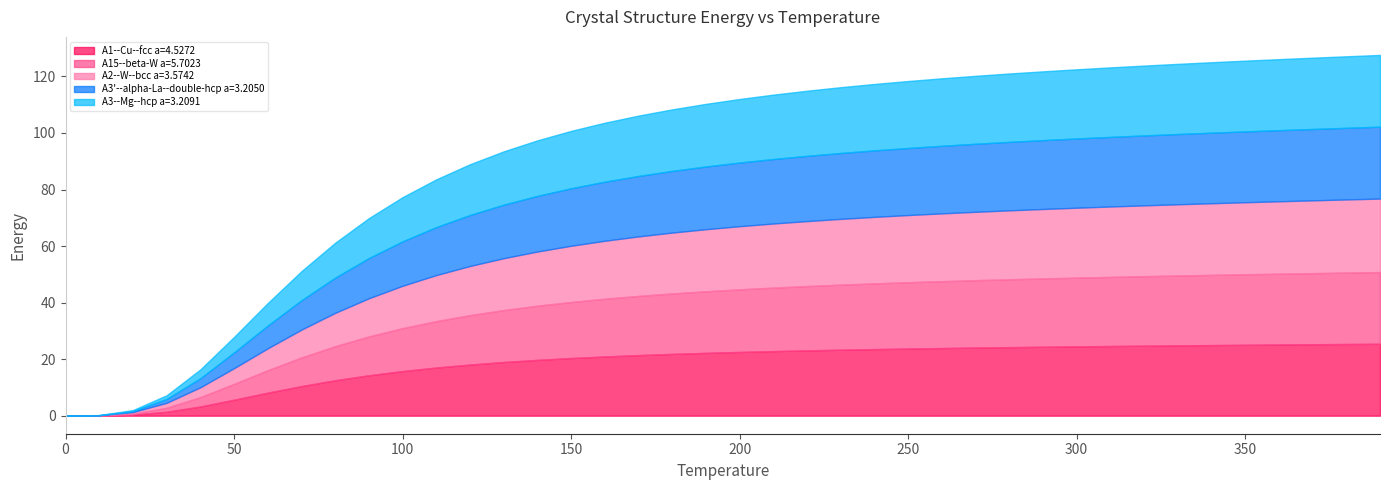

Between 50 and 300, which series saw the biggest shift?

A2--W--bcc a=3.5742